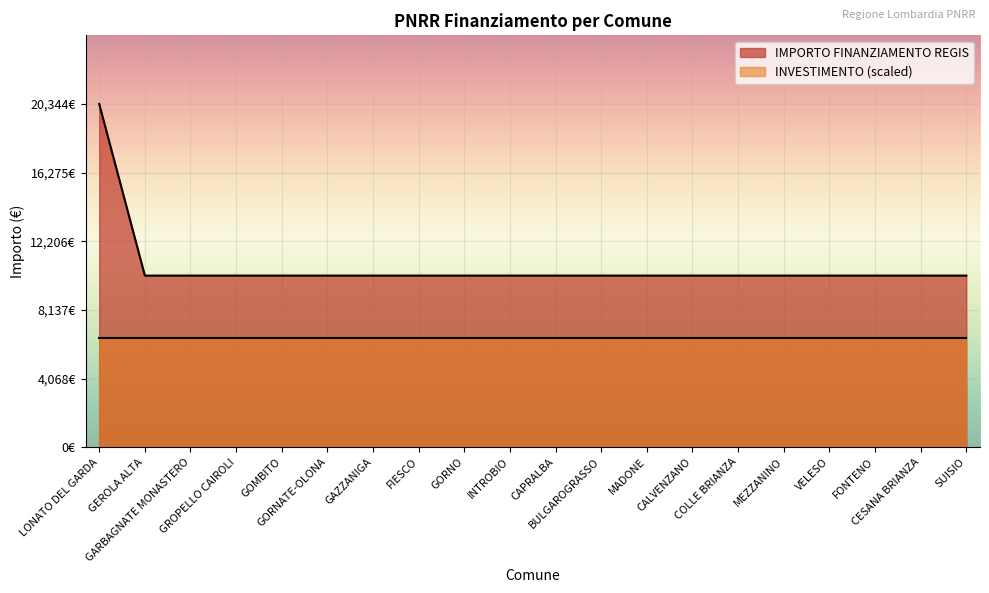

Reading left to right, what are all the values shown in this chart?

20344	10172	10172	10172	10172	10172	10172	10172	10172	10172	10172	10172	10172	10172	10172	10172	10172	10172	10172	10172